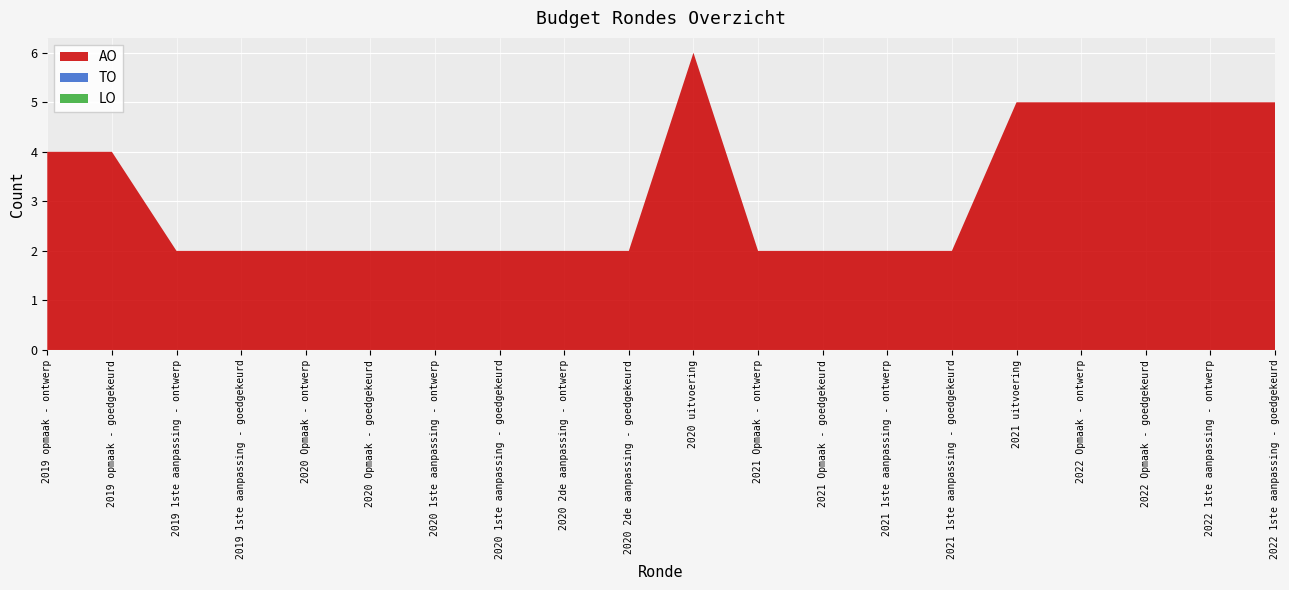

Reading left to right, list all the values displayed in this chart.

AO: 2019 opmaak - ontwerp=4	2019 opmaak - goedgekeurd=4	2019 1ste aanpassing - ontwerp=2	2019 1ste aanpassing - goedgekeurd=2	2020 Opmaak - ontwerp=2	2020 Opmaak - goedgekeurd=2	2020 1ste aanpassing - ontwerp=2	2020 1ste aanpassing - goedgekeurd=2	2020 2de aanpassing - ontwerp=2	2020 2de aanpassing - goedgekeurd=2	2020 uitvoering=6	2021 Opmaak - ontwerp=2	2021 Opmaak - goedgekeurd=2	2021 1ste aanpassing - ontwerp=2	2021 1ste aanpassing - goedgekeurd=2	2021 uitvoering=5	2022 Opmaak - ontwerp=5	2022 Opmaak - goedgekeurd=5	2022 1ste aanpassing - ontwerp=5	2022 1ste aanpassing - goedgekeurd=5
TO: 2019 opmaak - ontwerp=0	2019 opmaak - goedgekeurd=0	2019 1ste aanpassing - ontwerp=0	2019 1ste aanpassing - goedgekeurd=0	2020 Opmaak - ontwerp=0	2020 Opmaak - goedgekeurd=0	2020 1ste aanpassing - ontwerp=0	2020 1ste aanpassing - goedgekeurd=0	2020 2de aanpassing - ontwerp=0	2020 2de aanpassing - goedgekeurd=0	2020 uitvoering=0	2021 Opmaak - ontwerp=0	2021 Opmaak - goedgekeurd=0	2021 1ste aanpassing - ontwerp=0	2021 1ste aanpassing - goedgekeurd=0	2021 uitvoering=0	2022 Opmaak - ontwerp=0	2022 Opmaak - goedgekeurd=0	2022 1ste aanpassing - ontwerp=0	2022 1ste aanpassing - goedgekeurd=0
LO: 2019 opmaak - ontwerp=0	2019 opmaak - goedgekeurd=0	2019 1ste aanpassing - ontwerp=0	2019 1ste aanpassing - goedgekeurd=0	2020 Opmaak - ontwerp=0	2020 Opmaak - goedgekeurd=0	2020 1ste aanpassing - ontwerp=0	2020 1ste aanpassing - goedgekeurd=0	2020 2de aanpassing - ontwerp=0	2020 2de aanpassing - goedgekeurd=0	2020 uitvoering=0	2021 Opmaak - ontwerp=0	2021 Opmaak - goedgekeurd=0	2021 1ste aanpassing - ontwerp=0	2021 1ste aanpassing - goedgekeurd=0	2021 uitvoering=0	2022 Opmaak - ontwerp=0	2022 Opmaak - goedgekeurd=0	2022 1ste aanpassing - ontwerp=0	2022 1ste aanpassing - goedgekeurd=0